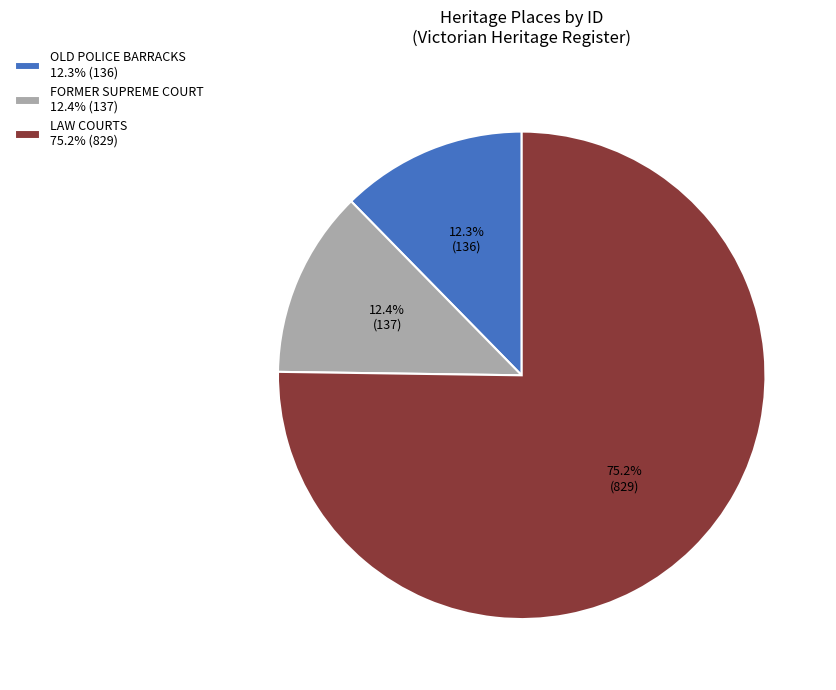

Combined, do LAW COURTS and OLD POLICE BARRACKS account for over 50%?

Yes